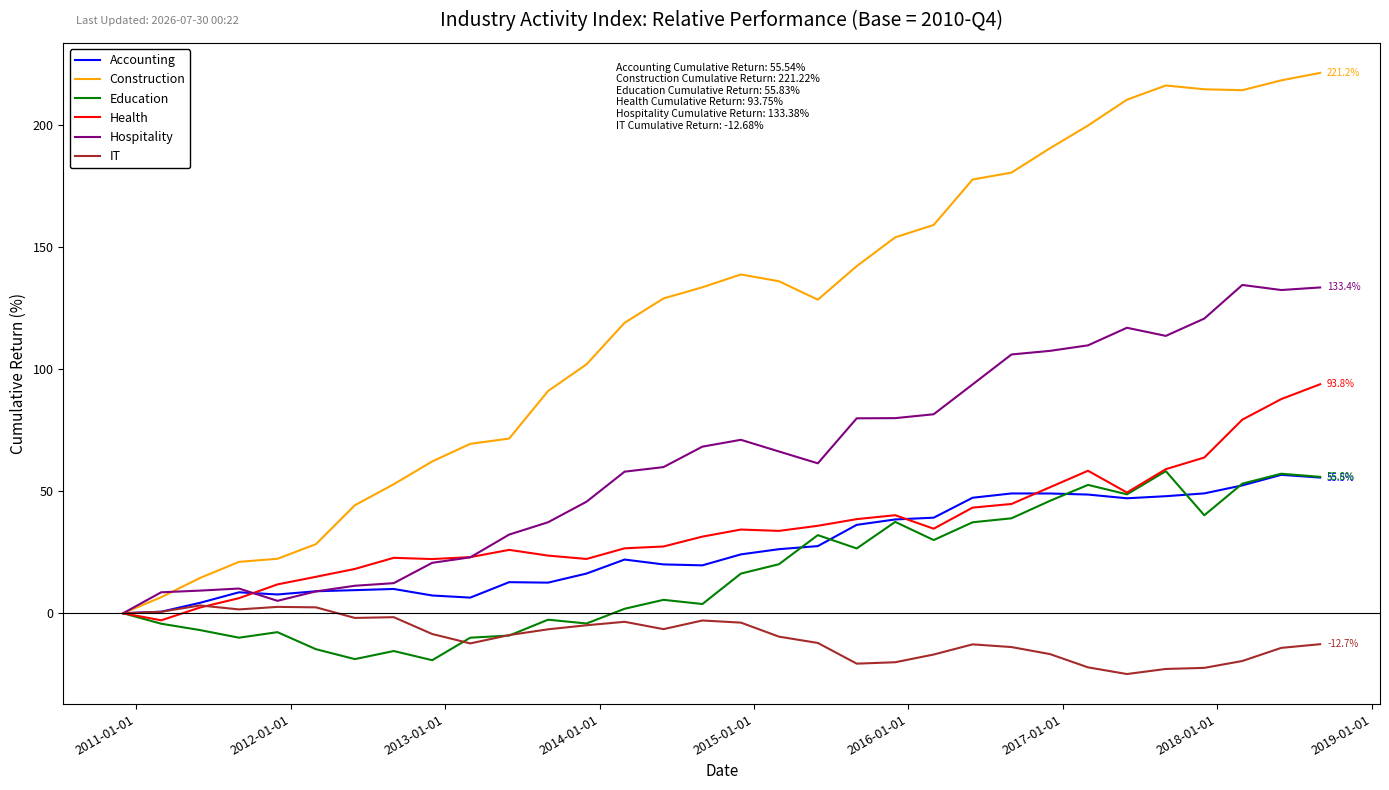

At which category is the sum across all series the highest?

31